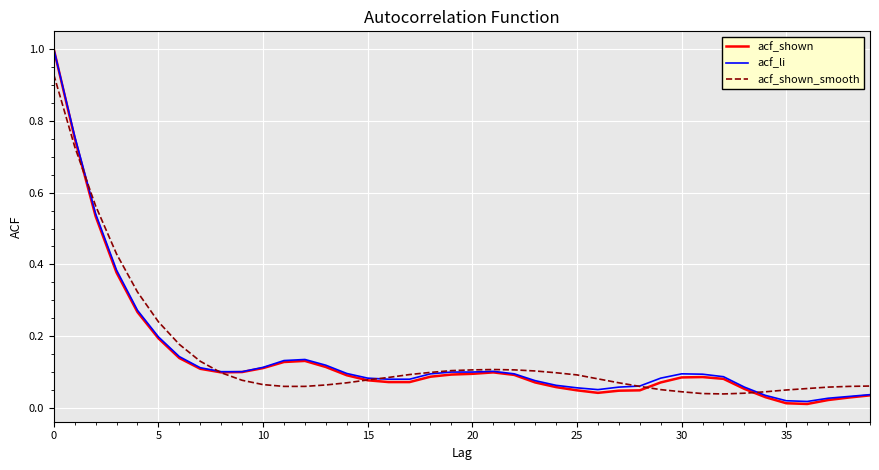

Which series has the largest range (max minus min)?

acf_shown